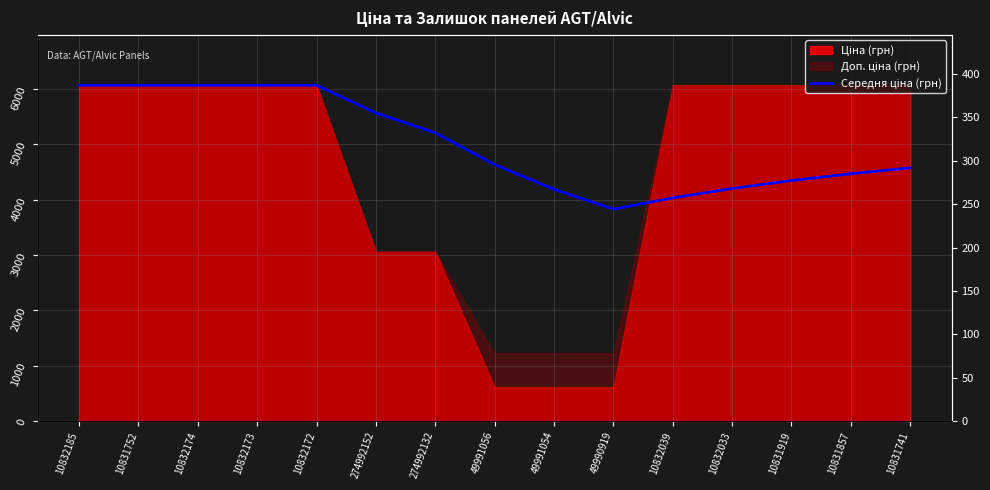

Reading left to right, list all the values displayed in this chart.

10832185=6067.2	10831752=6067.2	10832174=6067.2	10832173=6067.2	10832172=6067.2	274992152=5566.0	274992132=5207.9	49991056=4633.5	49991054=4186.7	49990919=3829.3	10832039=4032.8	10832033=4202.3	10831919=4345.8	10831857=4468.7	10831741=4575.3